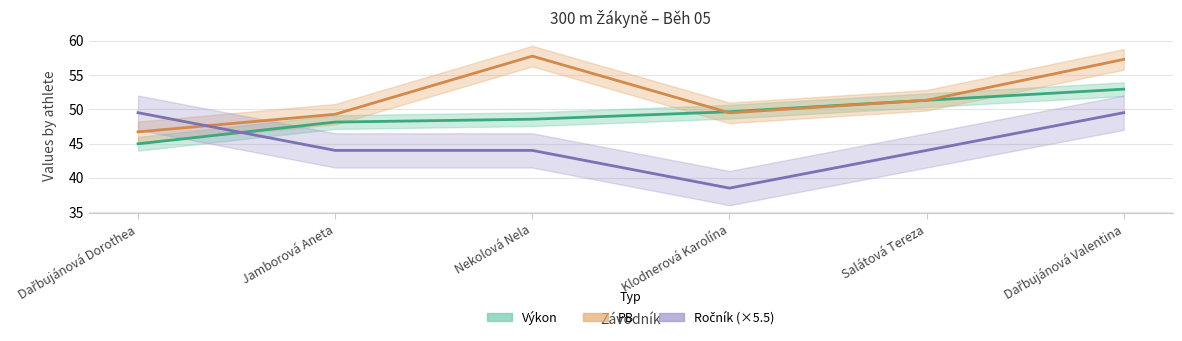

True or false: Výkon has more than 1 points higher than both neighbors.

False